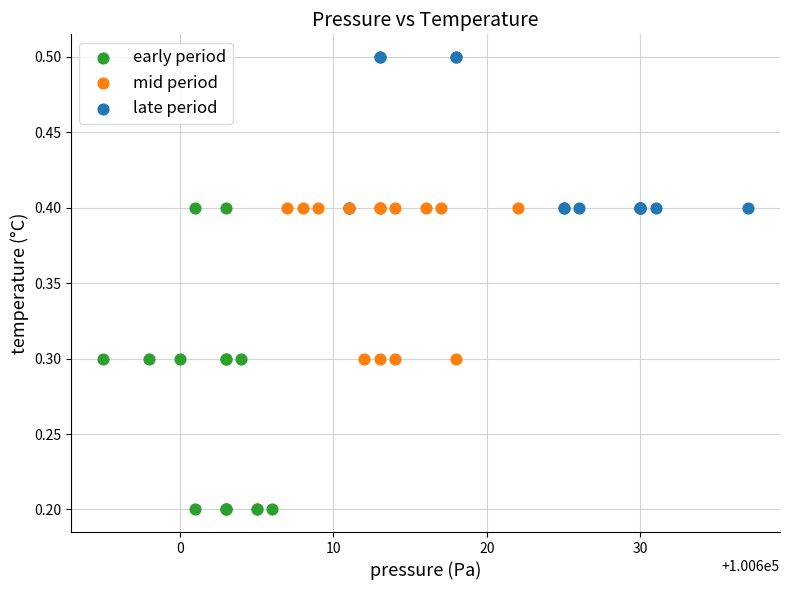

Which series reaches the minimum Y coordinate?

early period